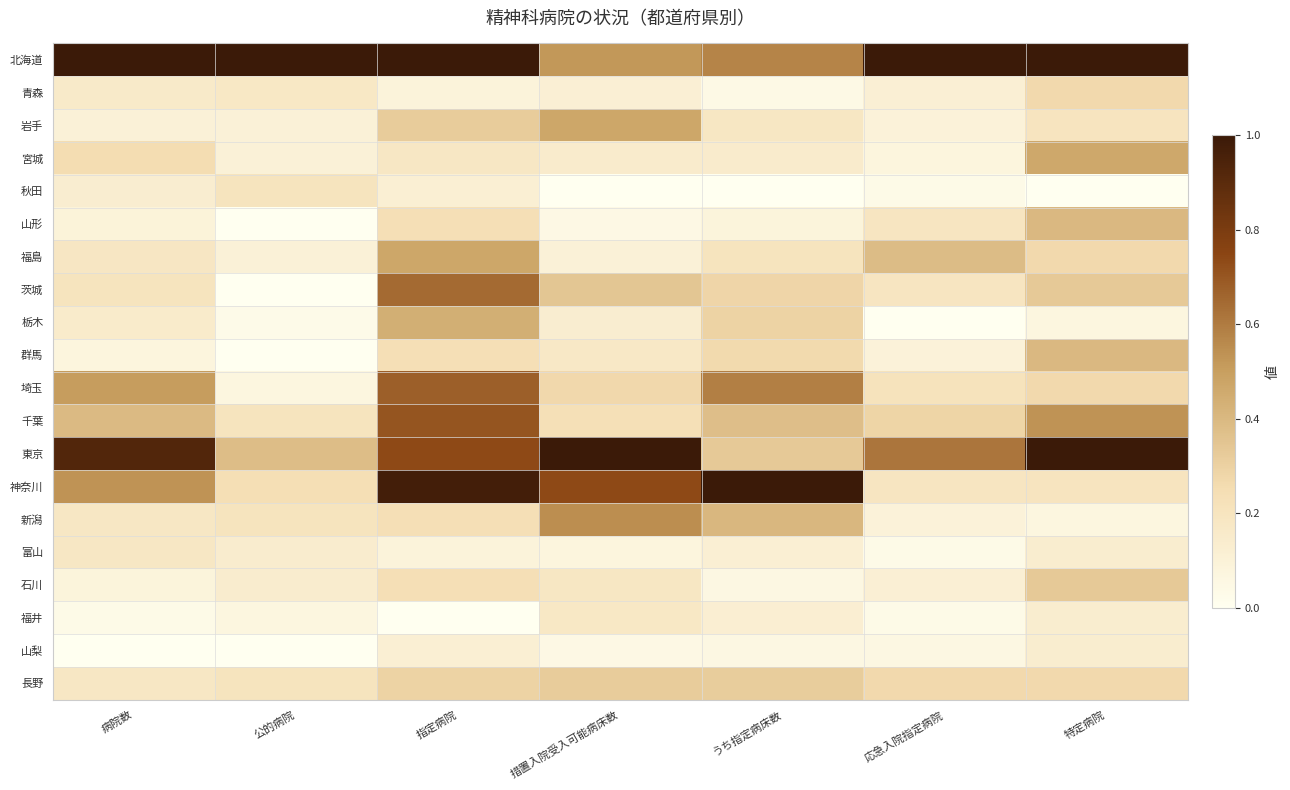

Count the number of categories in the chart.

7